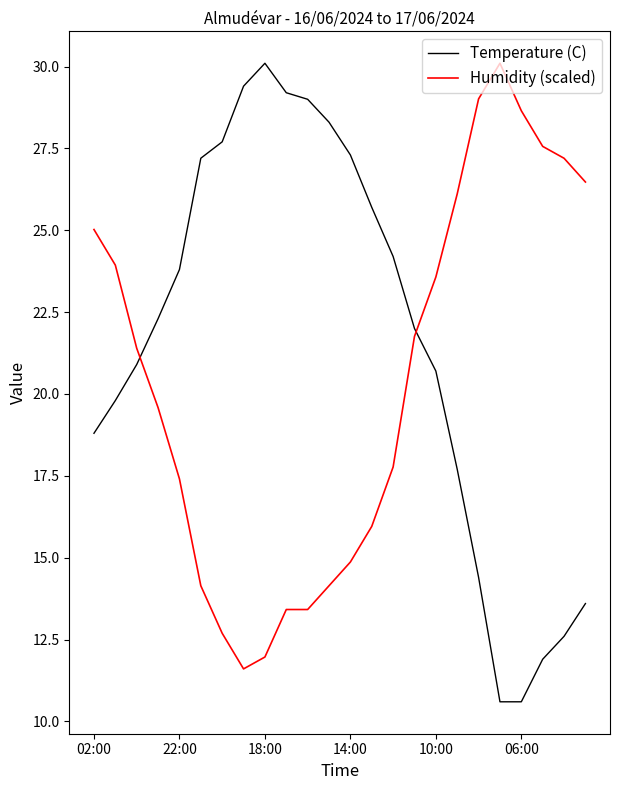

List the series in order of their overall mean, highest first.

Temperature (C), Humidity (scaled)